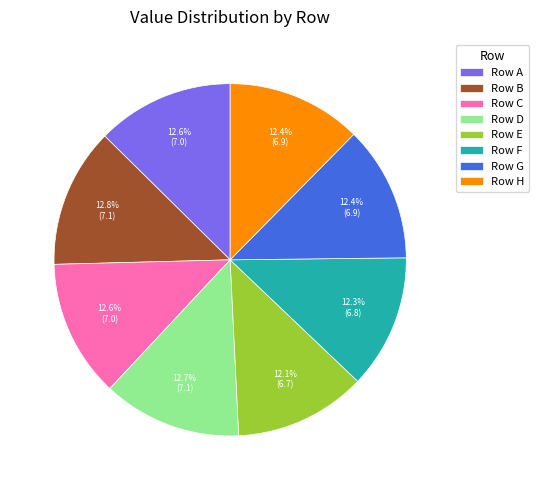

Combined, do Row B and Row E account for over 50%?

No